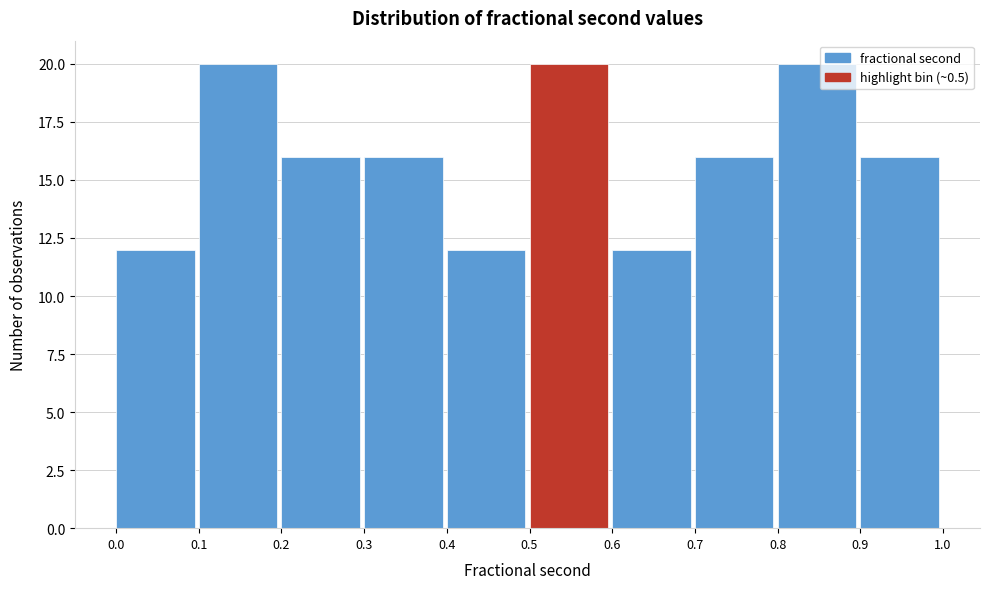

How tall is the bar that spans 0.1 to 0.2 on the x-axis? The values are not printed on the chart, so give them approximately, as read against the axis.

20